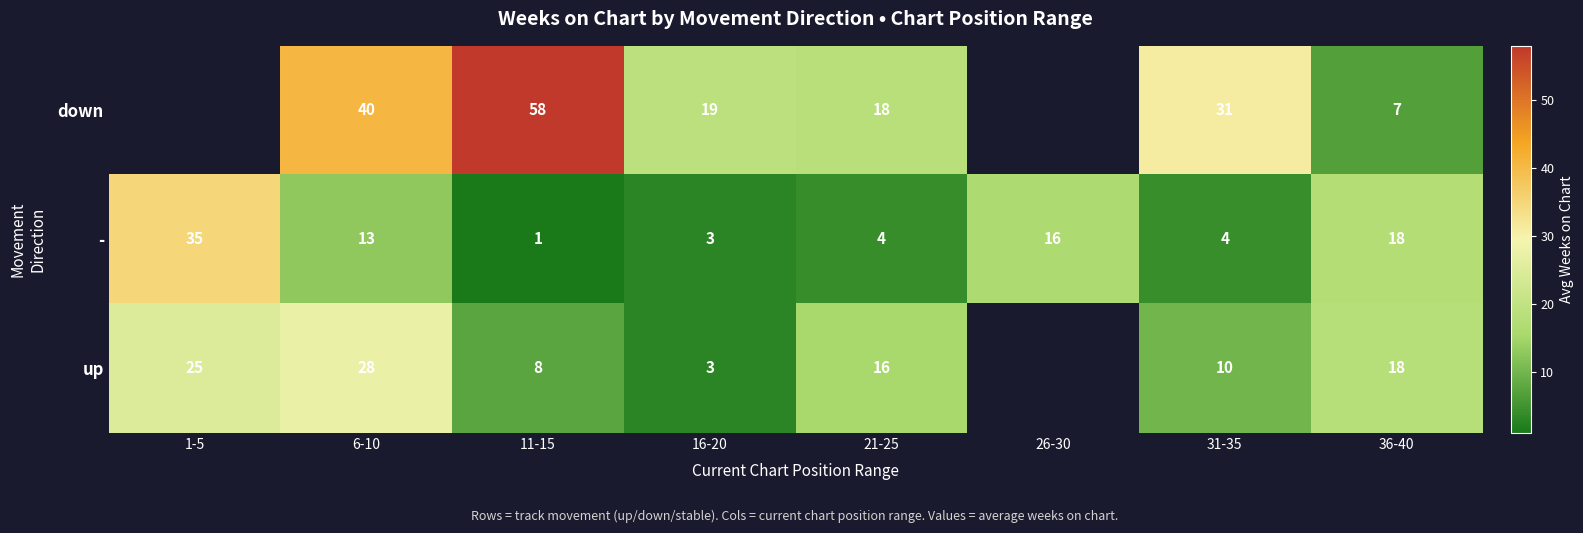

At which label does - reach its peak?

1-5